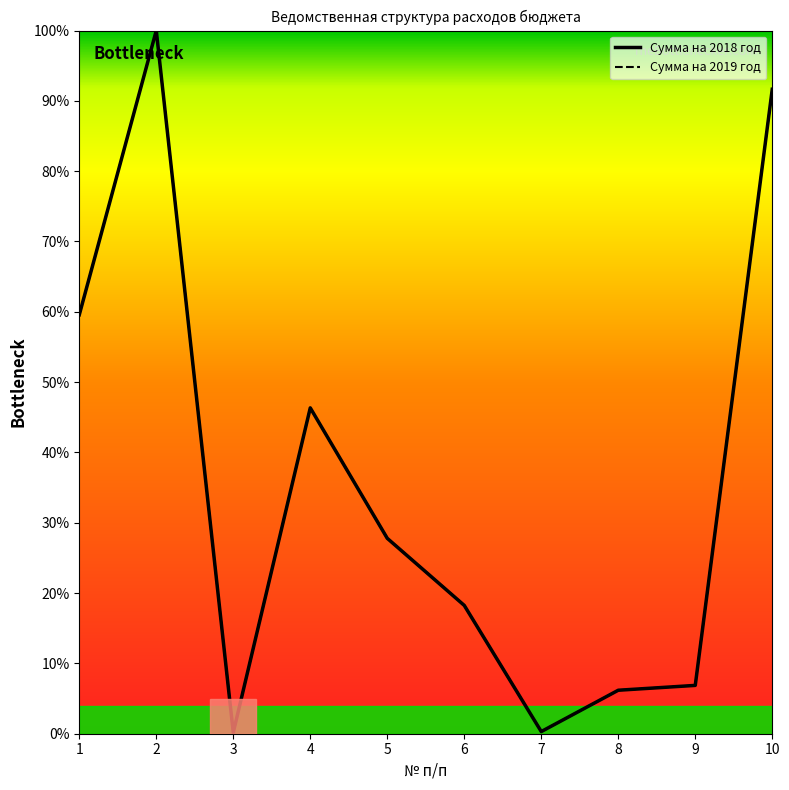

What is the value of the Сумма на 2018 год point at the 3rd from the left?

0.2